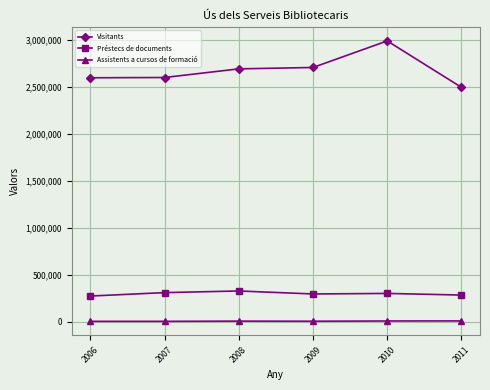

Which series changed the most between 2009 and 2010?

Visitants